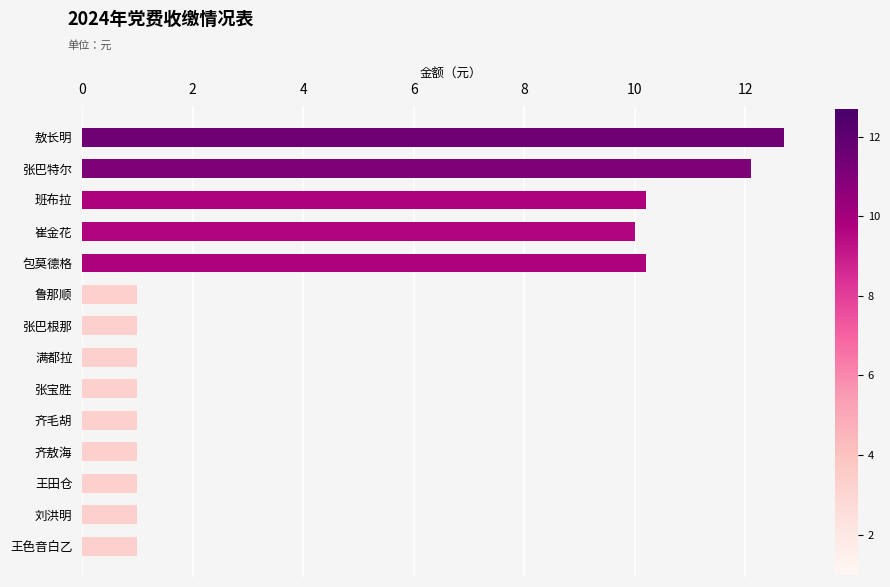

Is it true that the value at 王色音白乙 is 1.6?

False